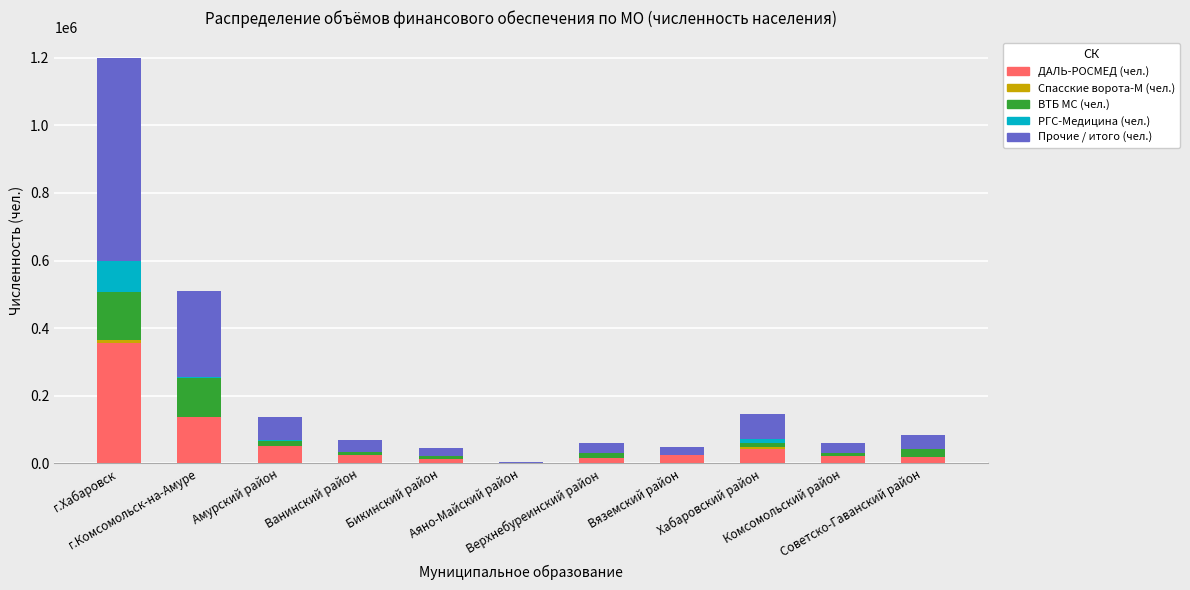

What is the sum of all ДАЛЬ-РОСМЕД (чел.) values?

711844